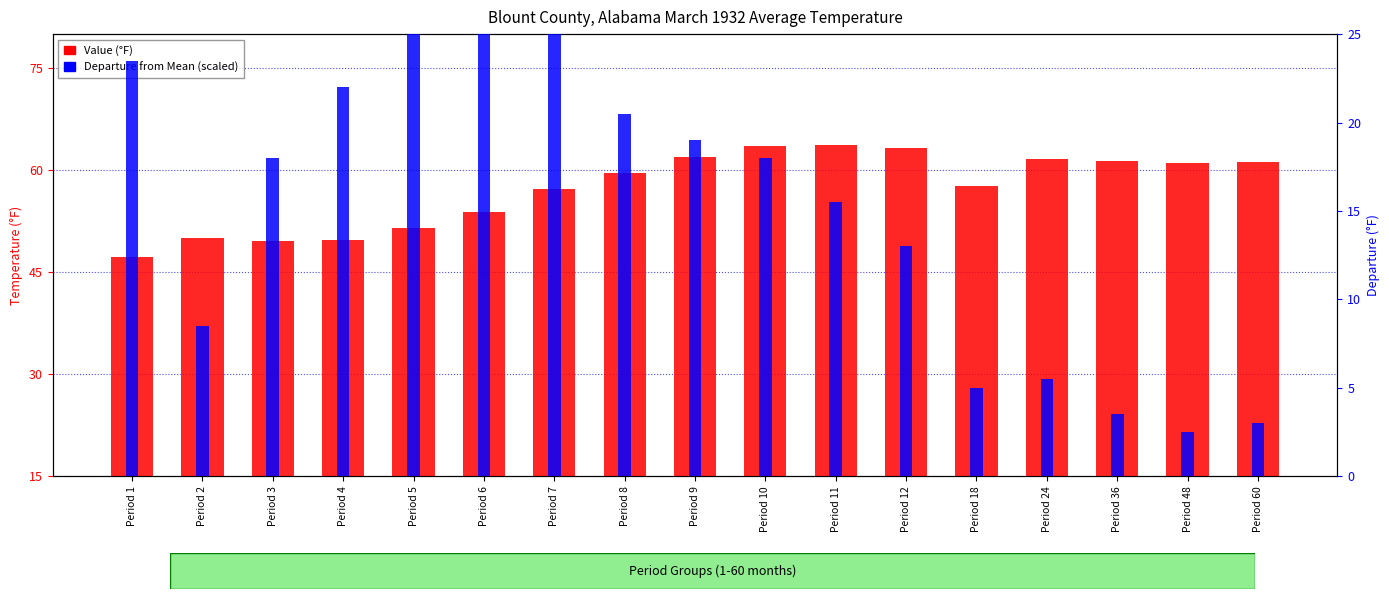

Reading right to left, transcribe all the data shown in this chart.

Value (°F): 61.2	61.1	61.3	61.7	57.7	63.2	63.7	63.5	61.9	59.6	57.3	53.9	51.5	49.8	49.6	50.0	47.3
Departure (scaled): 3.0	2.5	3.5	5.5	5.0	13.0	15.5	18.0	19.0	20.5	25.0	25.0	25.5	22.0	18.0	8.5	23.5